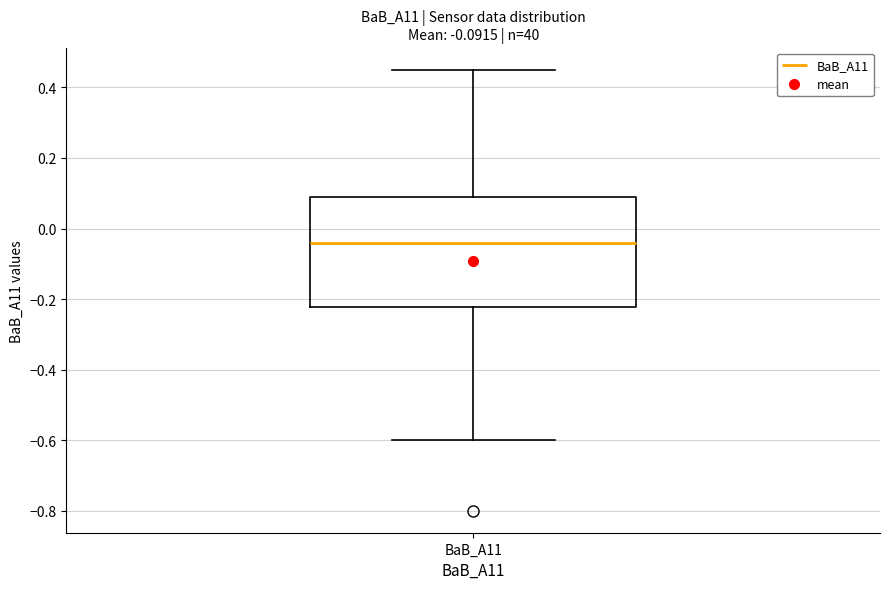

Read this box plot against the y-axis: the position of the median line, the range covered by the box, and the ends of both whiskers. The values are not printed on the chart, so give them approximately, as read against the axis.

median -0.04, box -0.22 to 0.10, whiskers -0.60 to 0.46